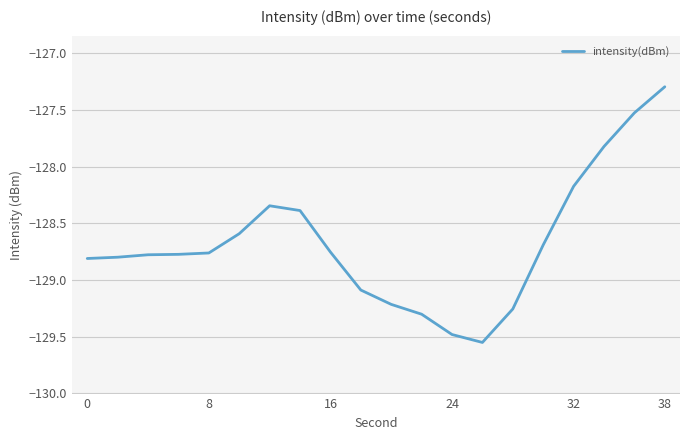

What is the difference between the maximum and minimum values?

2.3